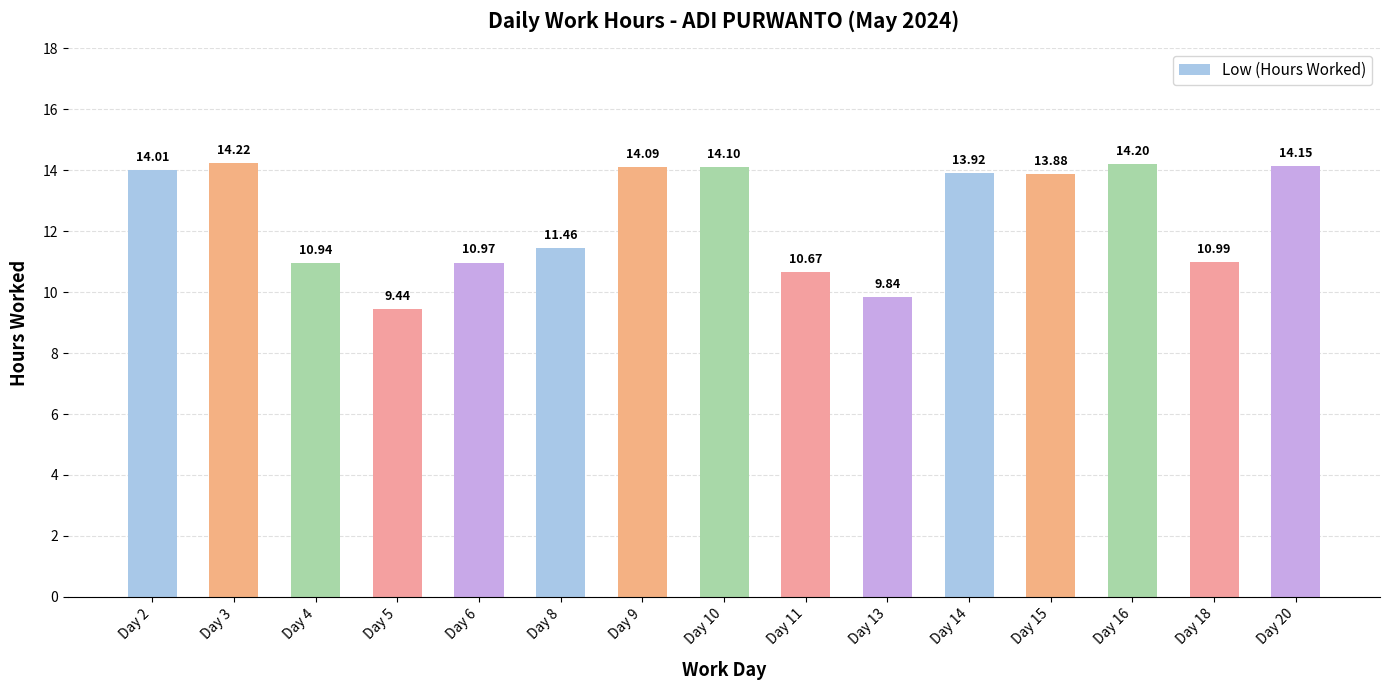

Reading right to left, what are all the values shown in this chart?

Day 20=14.2	Day 18=11.0	Day 16=14.2	Day 15=13.9	Day 14=13.9	Day 13=9.8	Day 11=10.7	Day 10=14.1	Day 9=14.1	Day 8=11.5	Day 6=11.0	Day 5=9.4	Day 4=10.9	Day 3=14.2	Day 2=14.0